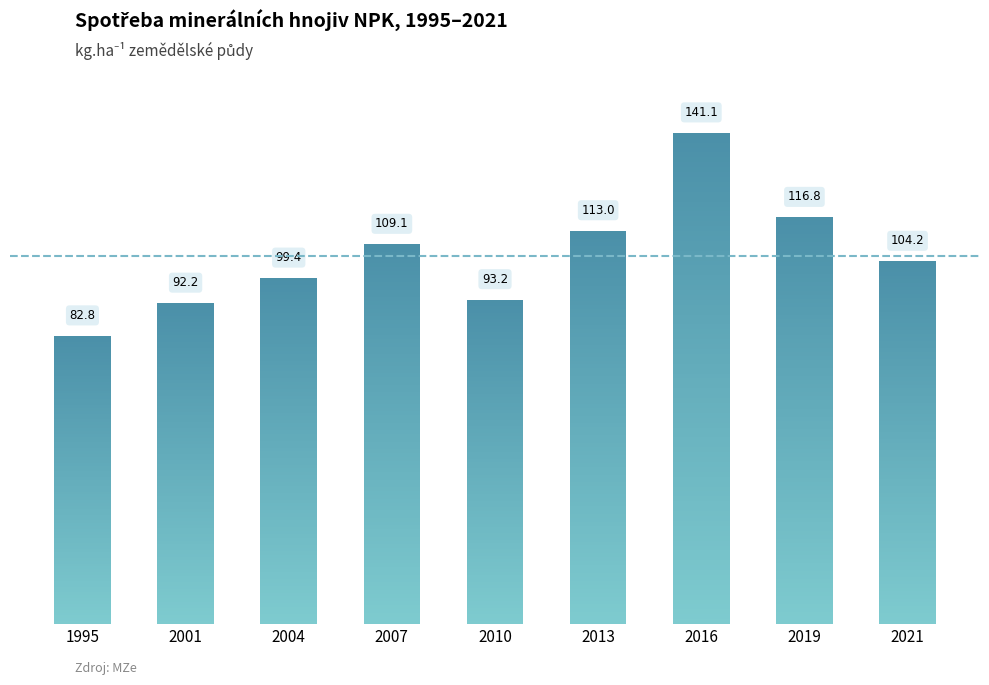

How many bars are there in total?

9